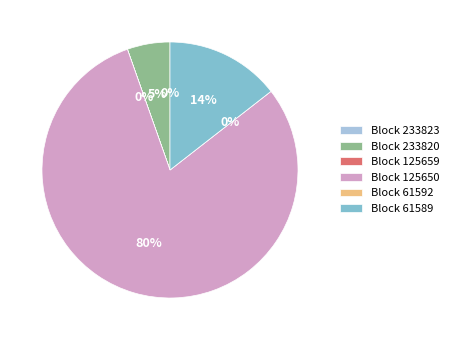

Count the number of slices in the pie.

6